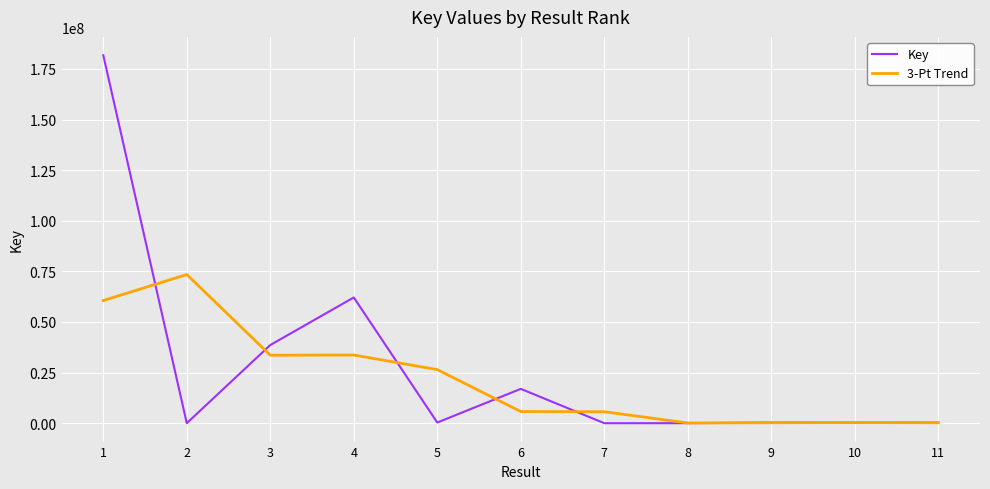

At which label is Key closest to 90863134?

4